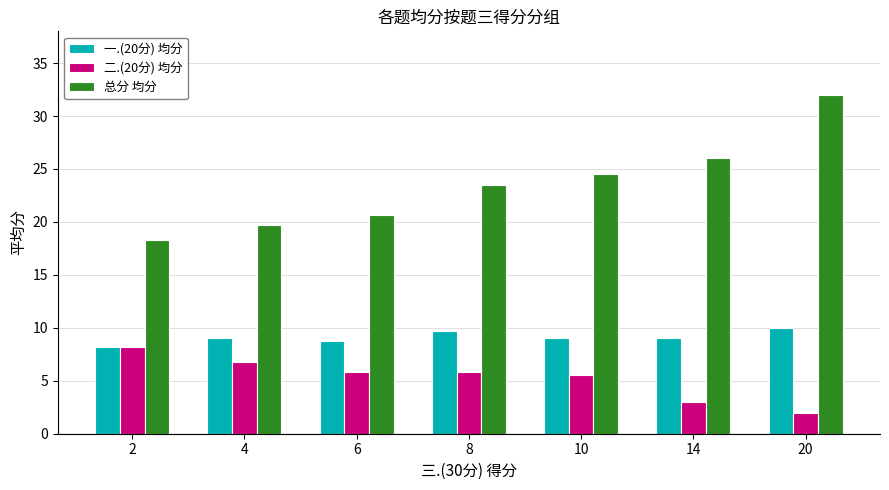

What is the difference between the highest and lowest values at 4?

13.0